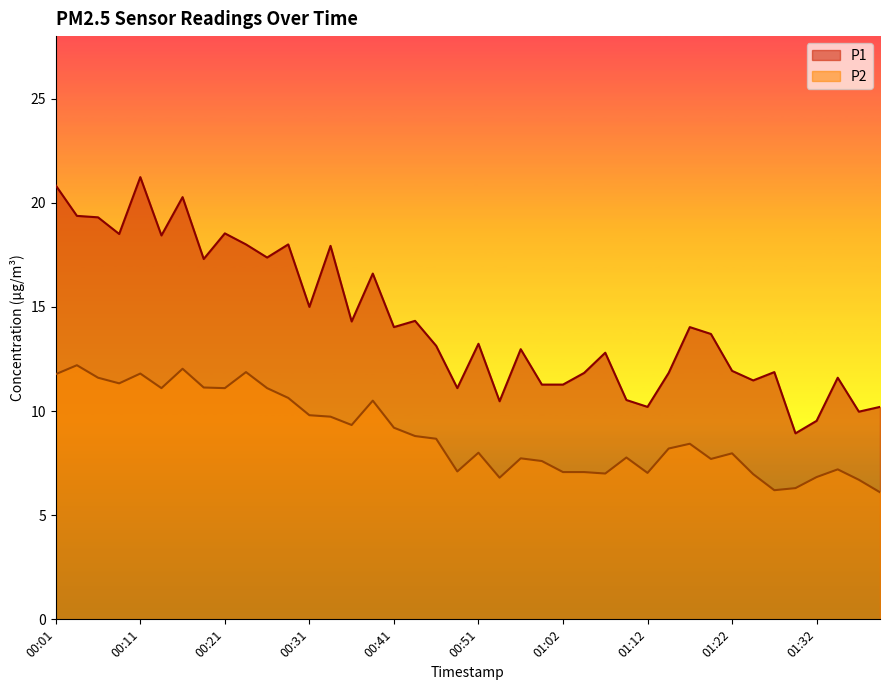

Reading left to right, extract all data points from this chart.

P1: 20.8	19.4	19.3	18.5	21.2	18.4	20.3	17.3	18.5	18.0	17.4	18.0	15.0	17.9	14.3	16.6	14.0	14.3	13.1	11.1	13.2	10.5	13.0	11.3	11.3	11.8	12.8	10.5	10.2	11.8	14.0	13.7	11.9	11.5	11.9	8.9	9.5	11.6	10.0	10.2
P2: 11.8	12.2	11.6	11.3	11.8	11.1	12.0	11.1	11.1	11.9	11.1	10.6	9.8	9.7	9.3	10.5	9.2	8.8	8.7	7.1	8.0	6.8	7.7	7.6	7.1	7.1	7.0	7.8	7.0	8.2	8.4	7.7	8.0	7.0	6.2	6.3	6.8	7.2	6.7	6.1